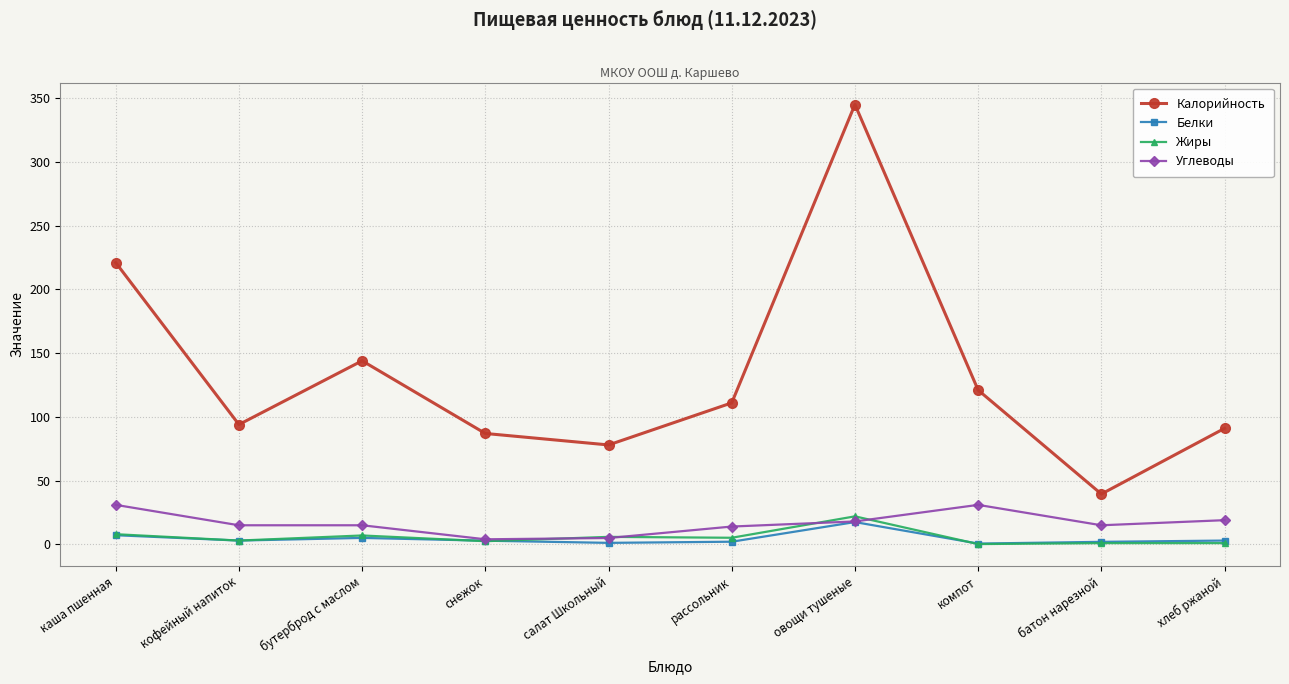

Count the number of categories in the chart.

10